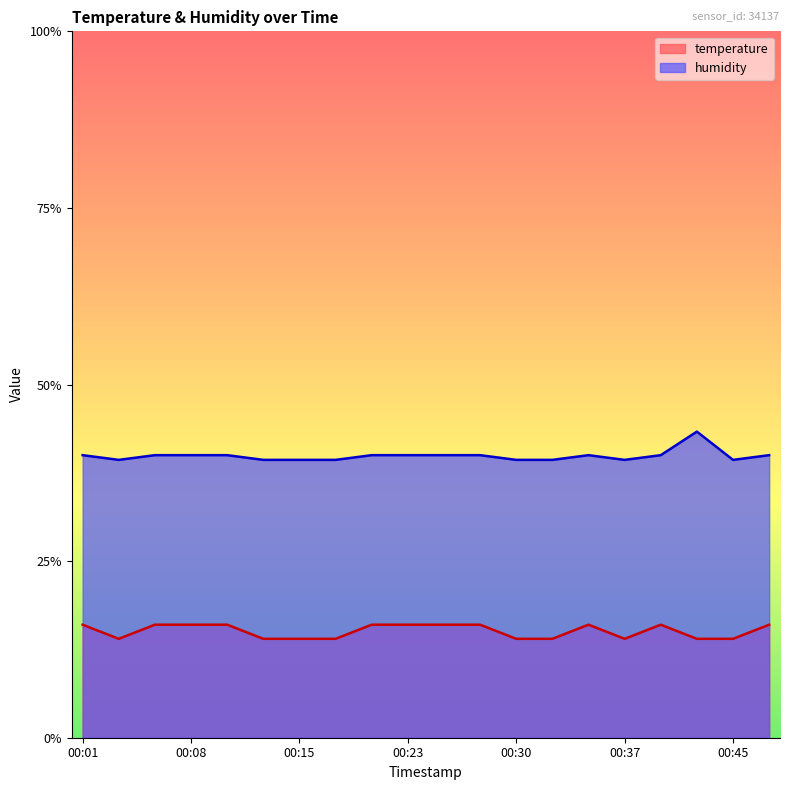

At which category is the sum across all series the highest?

00:42